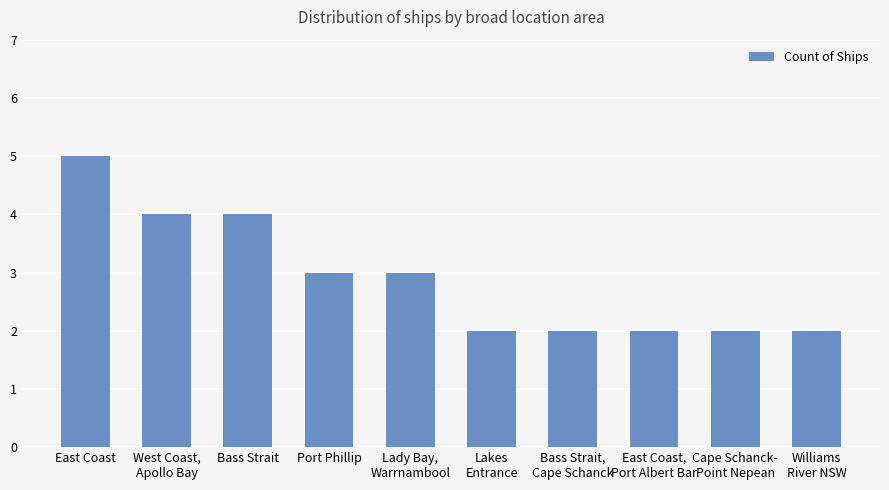

What is the difference between the values at Lakes
Entrance and East Coast?

3